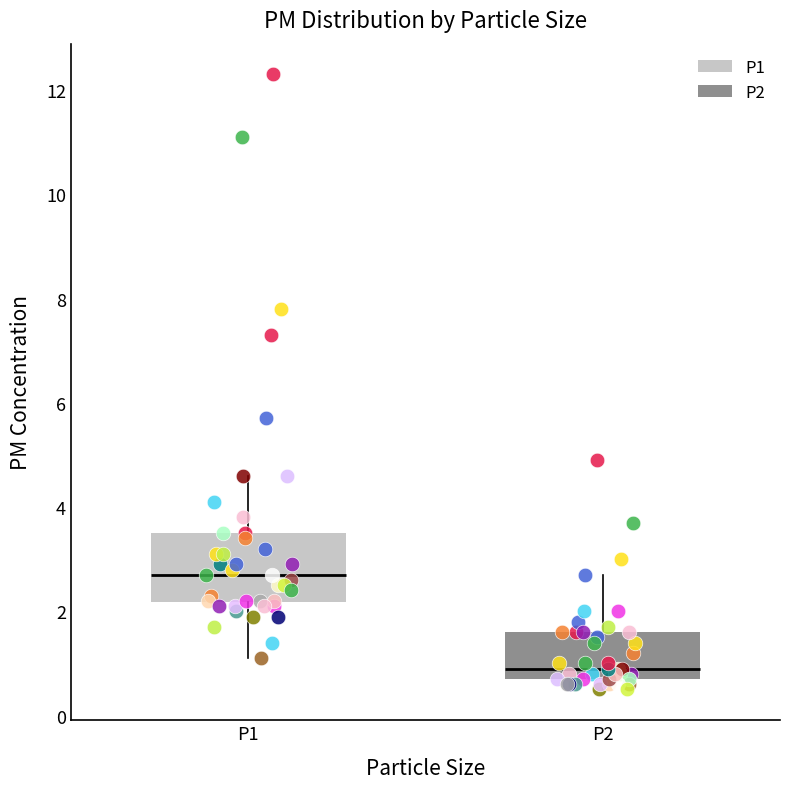

Reading left to right, transcribe this box plot: for each box, give where its median line is, the range the box spans, and where its two whiskers end, as read against the y-axis. The values are not printed on the chart, so give them approximately, as read against the axis.

P1: median 2.8, box 2.2 to 3.6, whiskers 1.2 to 4.6
P2: median 1.0, box 0.8 to 1.6, whiskers 0.6 to 2.8